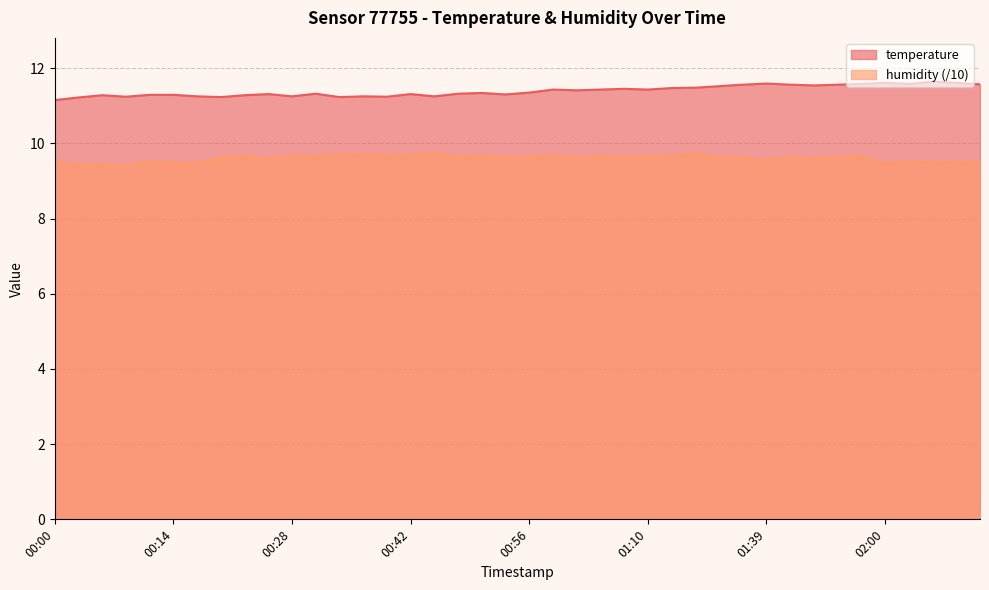

What is the maximum value shown in the chart?

11.6